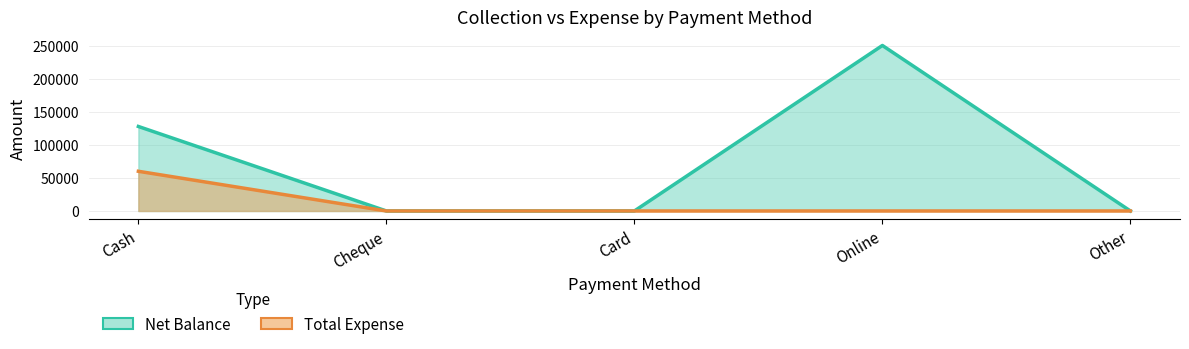

The Net Balance series shows 250200 at Online. True or false?

True